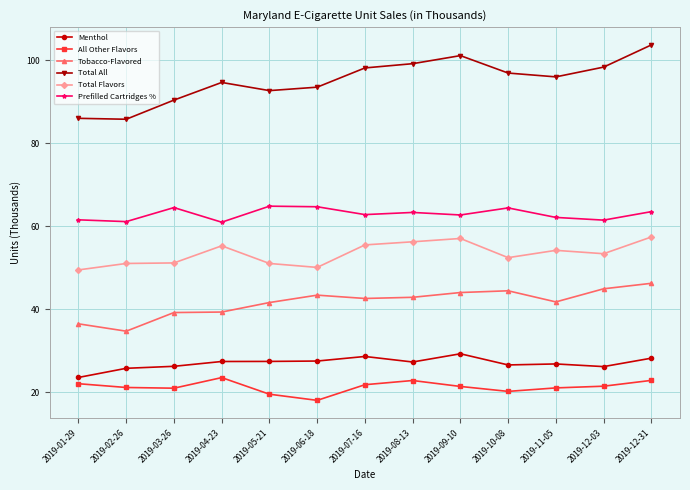

What is the difference between the highest and lowest values at 2019-11-05?

74.9